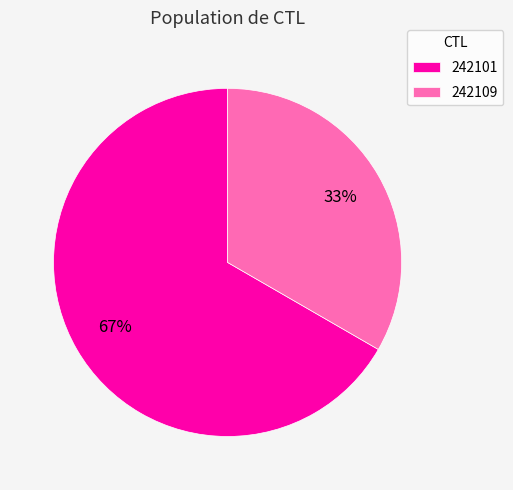

Which category accounts for the majority?

242101